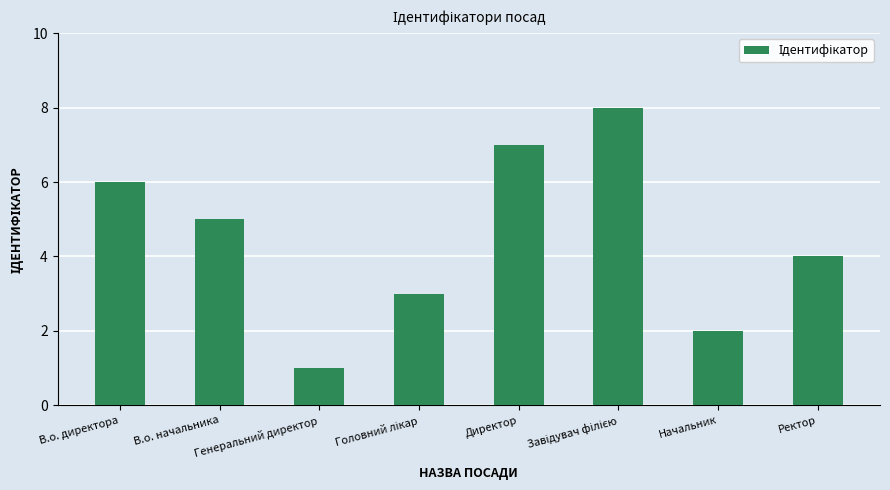

What position from the left is В.о. начальника?

2